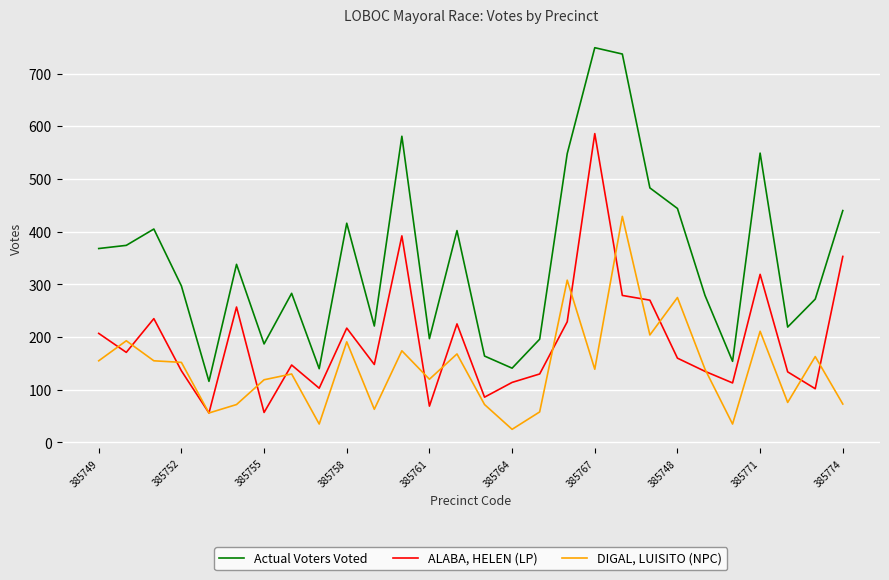

True or false: Actual Voters Voted and DIGAL, LUISITO (NPC) cross at least once.

False